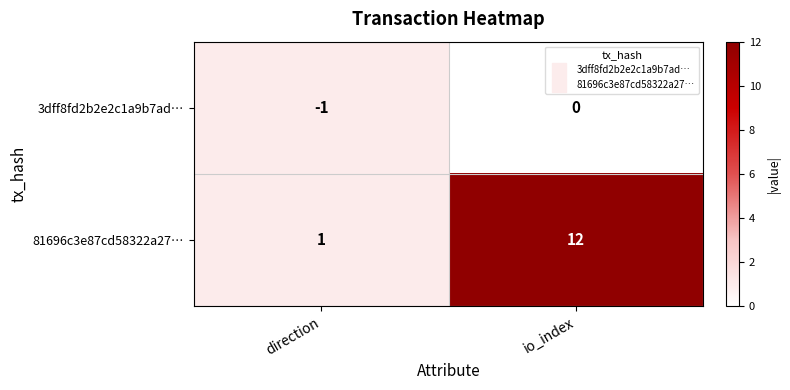

Reading right to left, transcribe all the data shown in this chart.

3dff8fd2b2e2c1a9b7ad…: io_index=0	direction=-1
81696c3e87cd58322a27…: io_index=12	direction=1